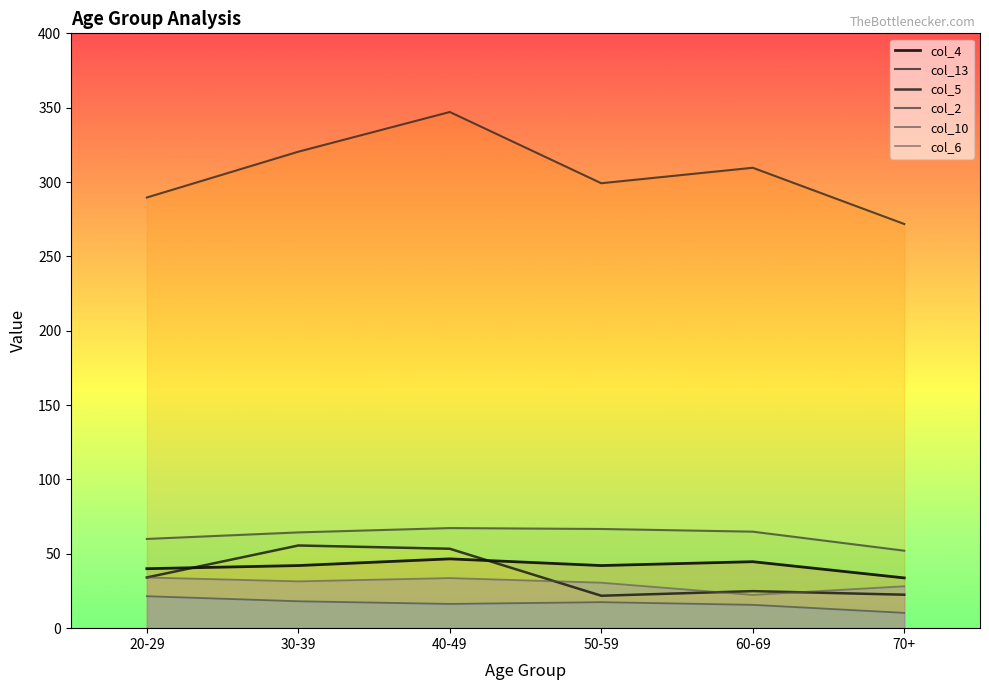

Which series has the widest spread of values?

col_13